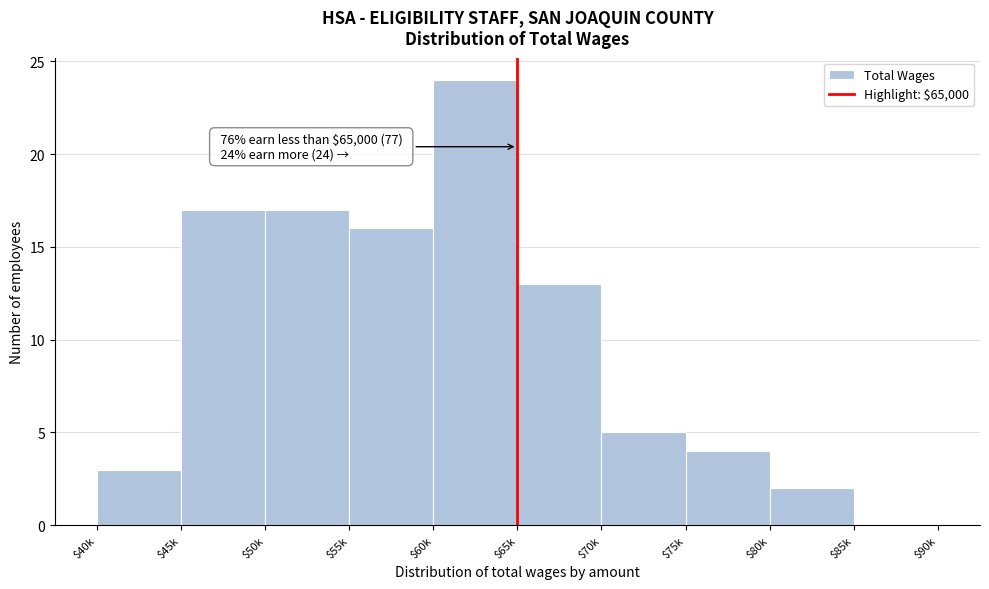

What is the sum of all values?

101